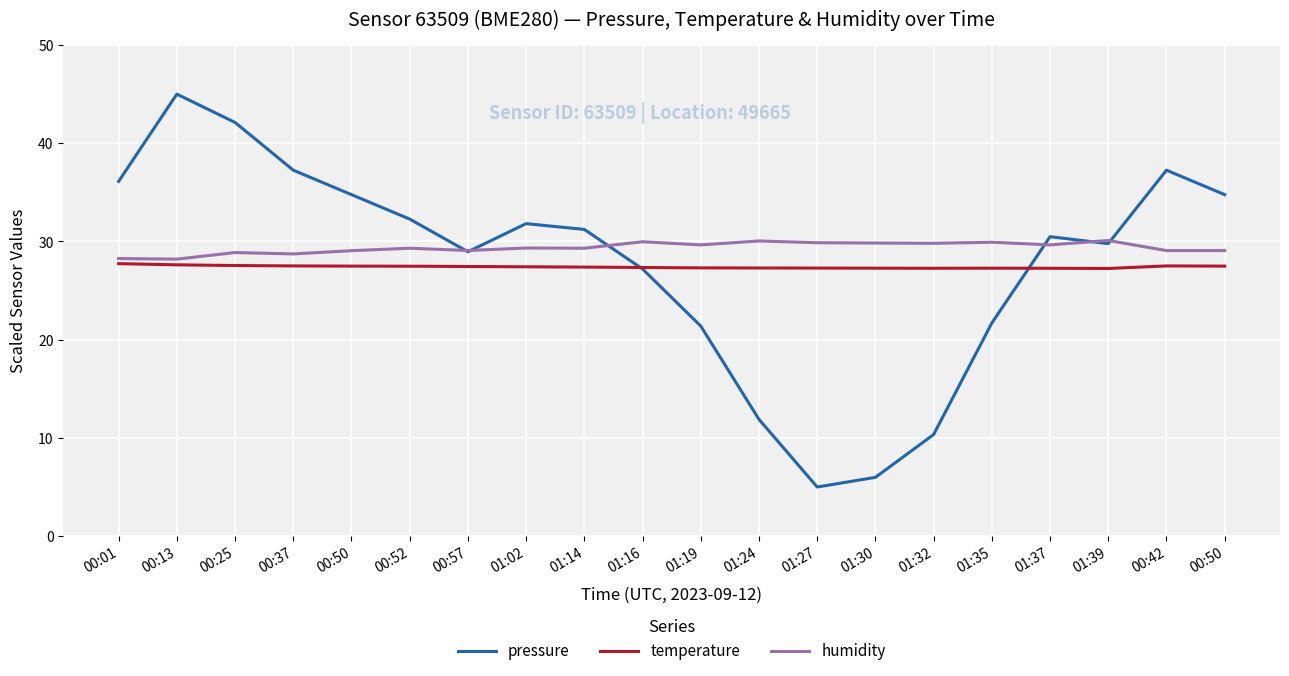

True or false: humidity has more than 2 interior local peaks.

True